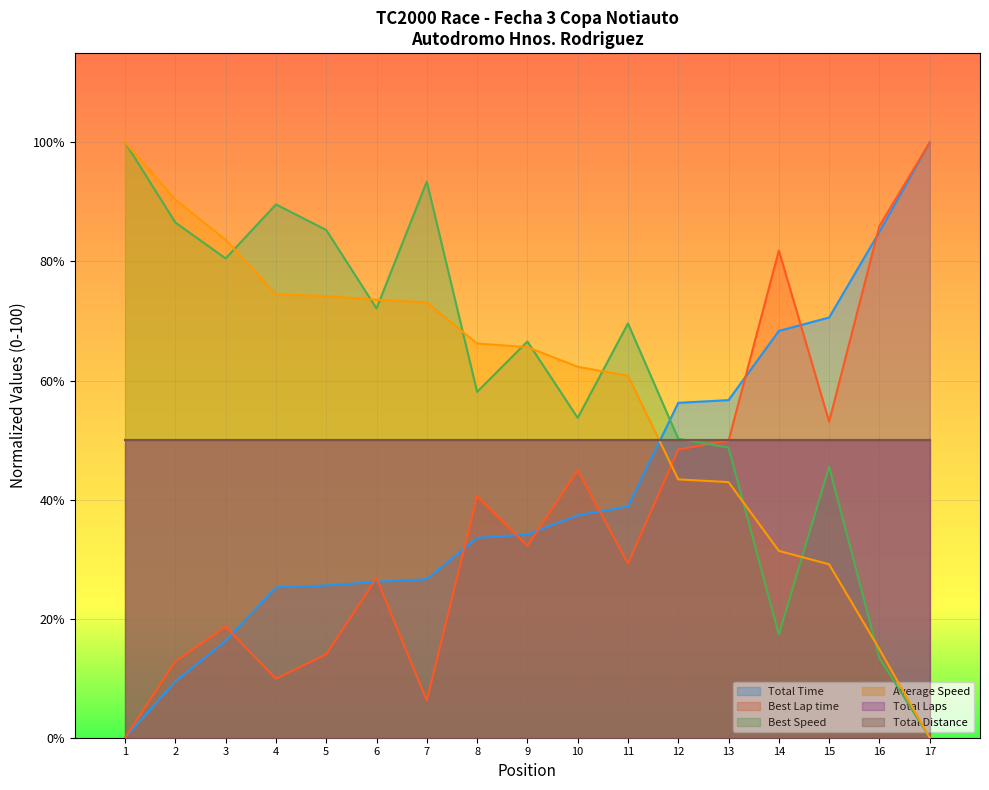

True or false: Best Lap time and Best Speed cross at least once.

True